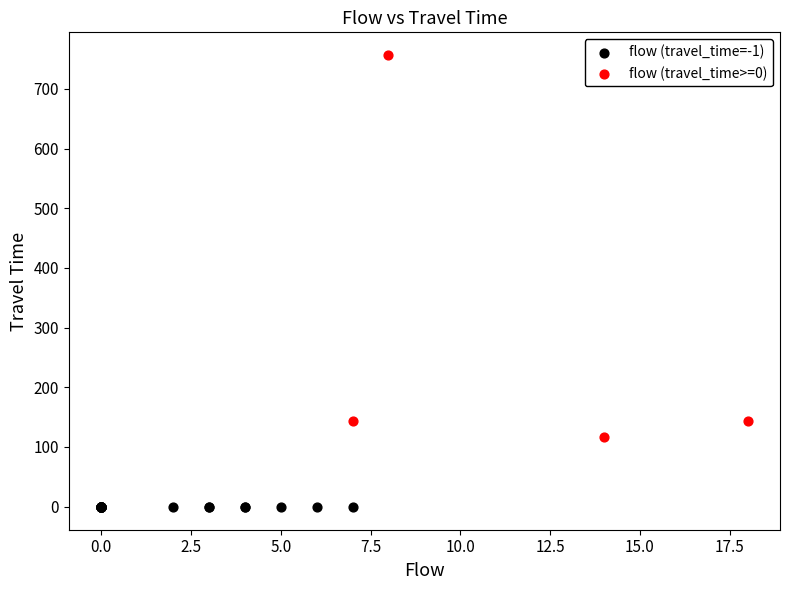

Which series reaches the minimum Y coordinate?

flow (travel_time=-1)